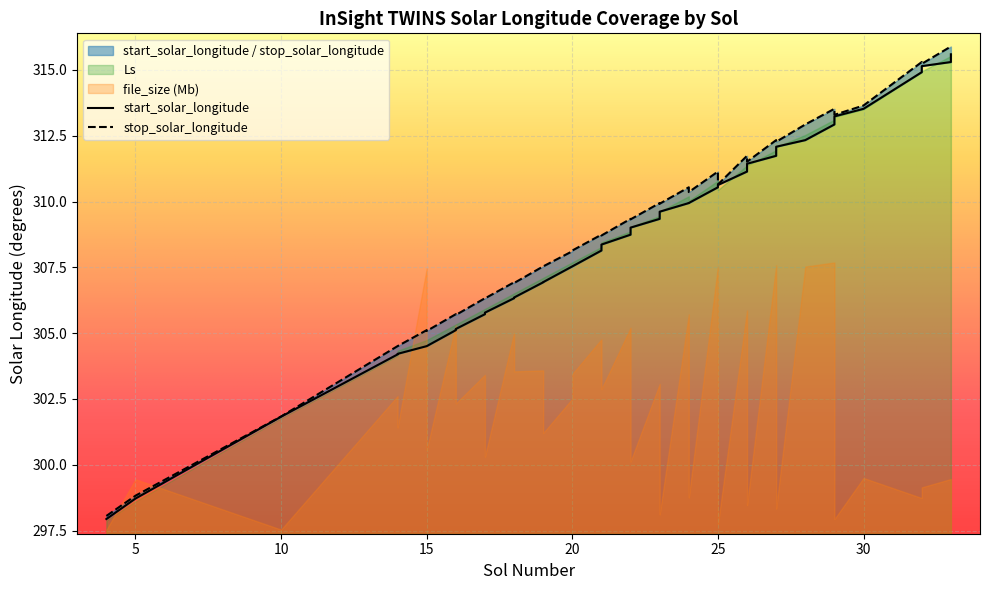

How many lines are shown in the chart?

2